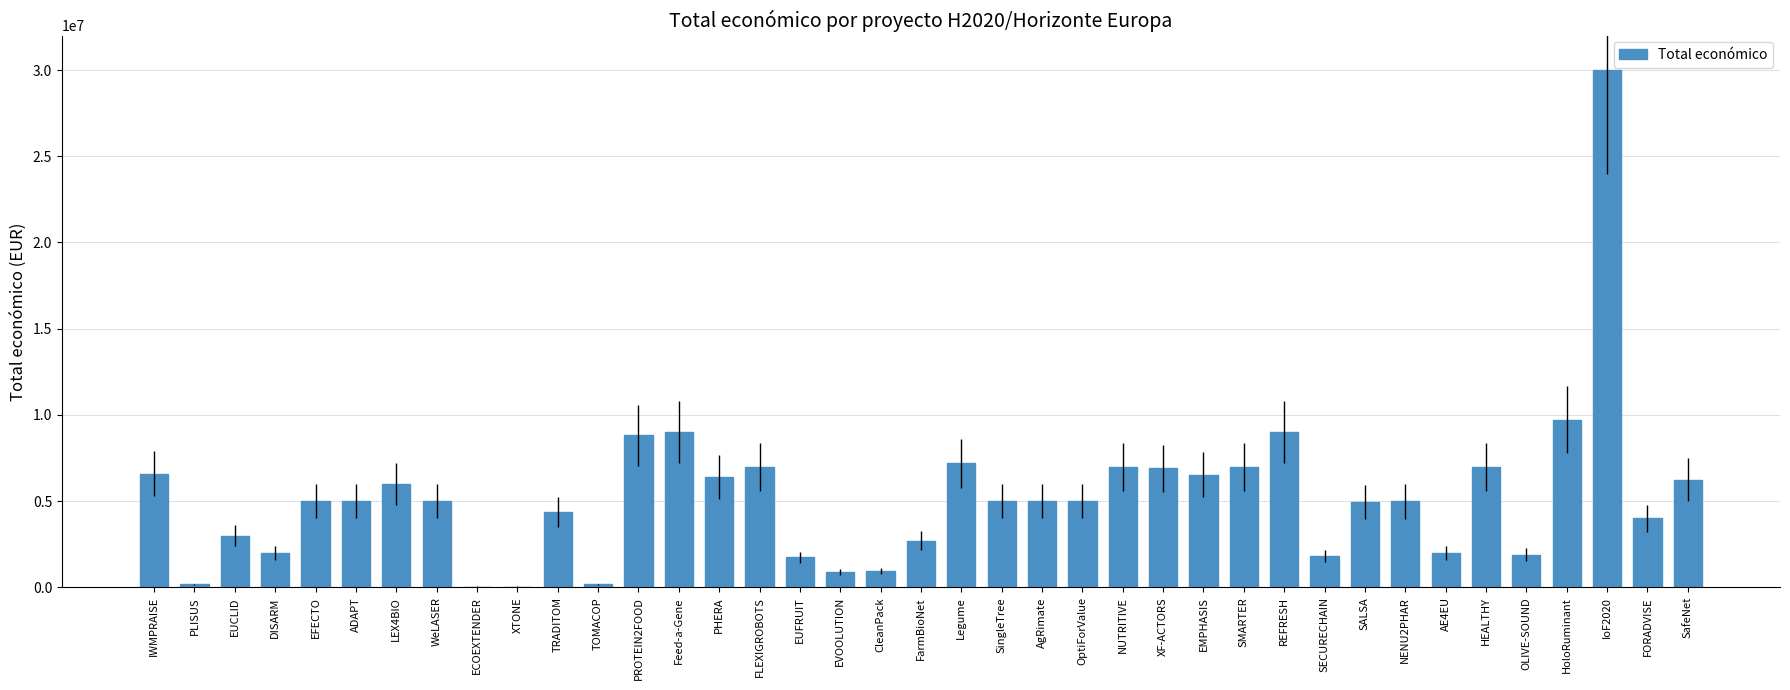

Count the number of categories in the chart.

39